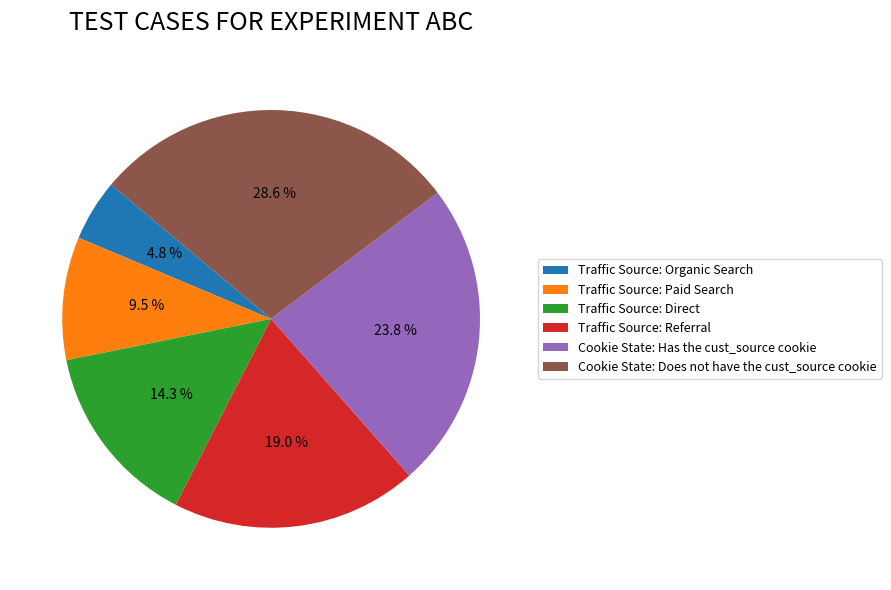

What is the largest slice in the pie chart?

Cookie State: Does not have the cust_source cookie